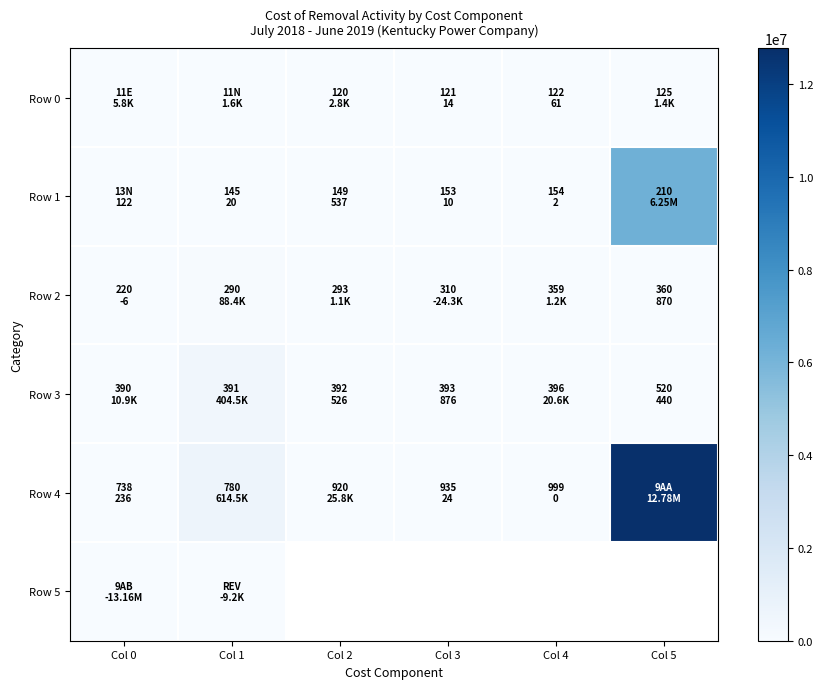

True or false: Row 3 has a value of 404513.2 at Col 1.

True